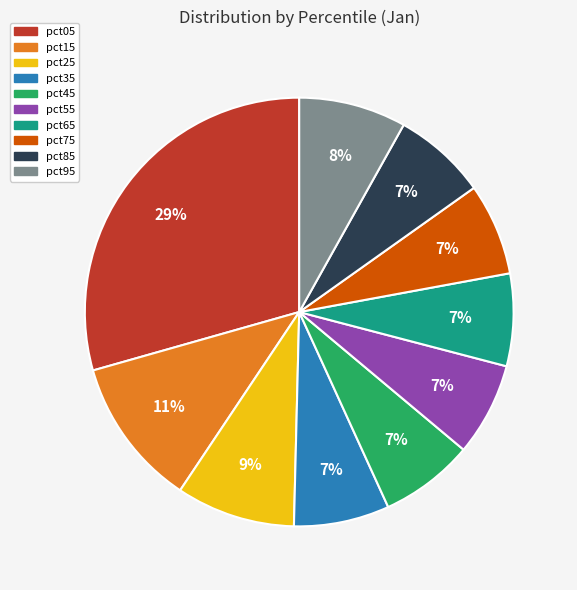

Is the sum of pct05 and pct75 greater than half?

No